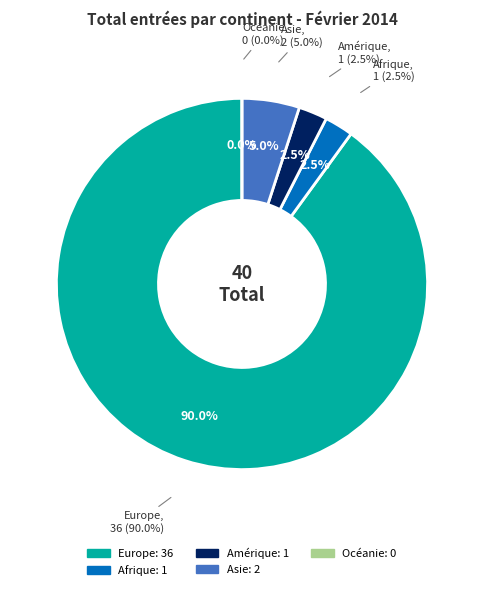

What is the change in value from Afrique to Océanie?

-1